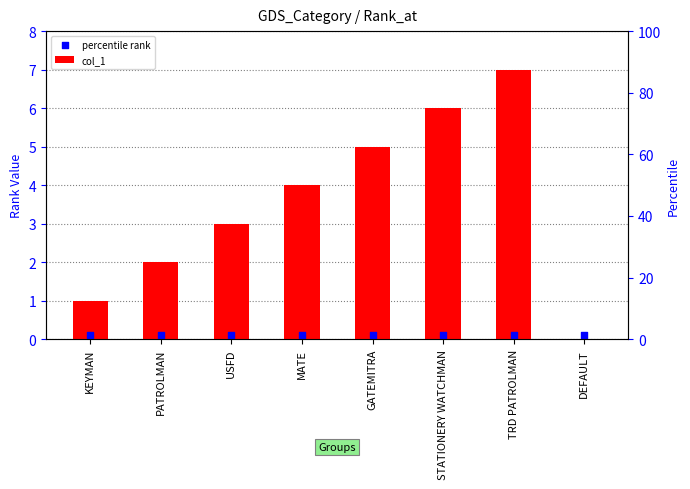

At how many categories does at least one series exceed 6?

1